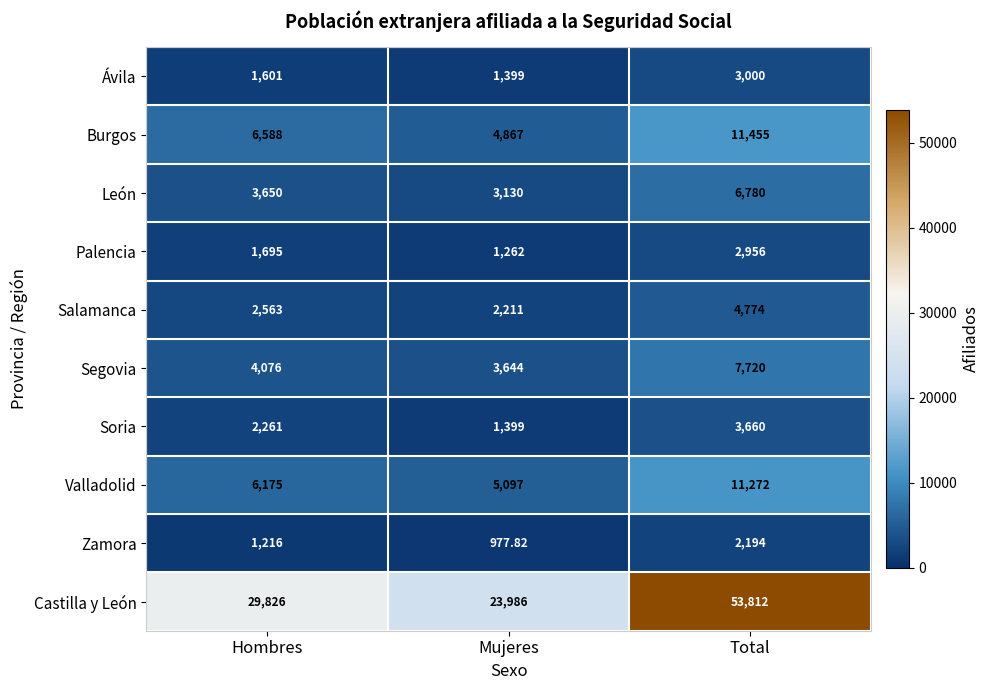

Where is Palencia nearest to the value 2109?

Hombres